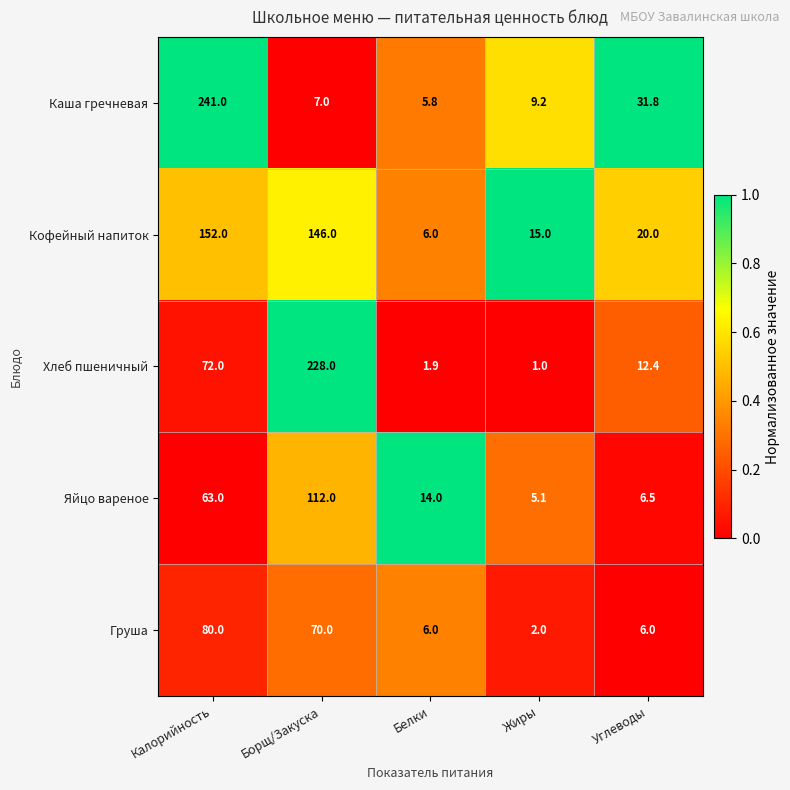

The value of Каша гречневая at Углеводы is 8.9. True or false?

False